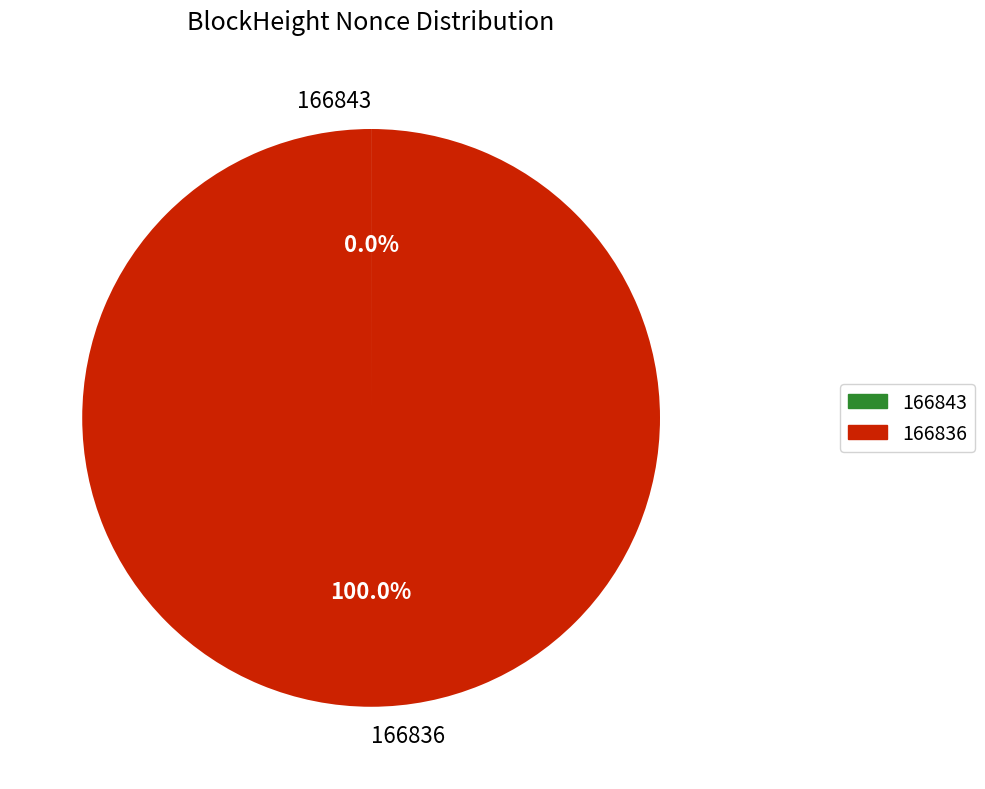

Is there a majority slice in this chart?

Yes